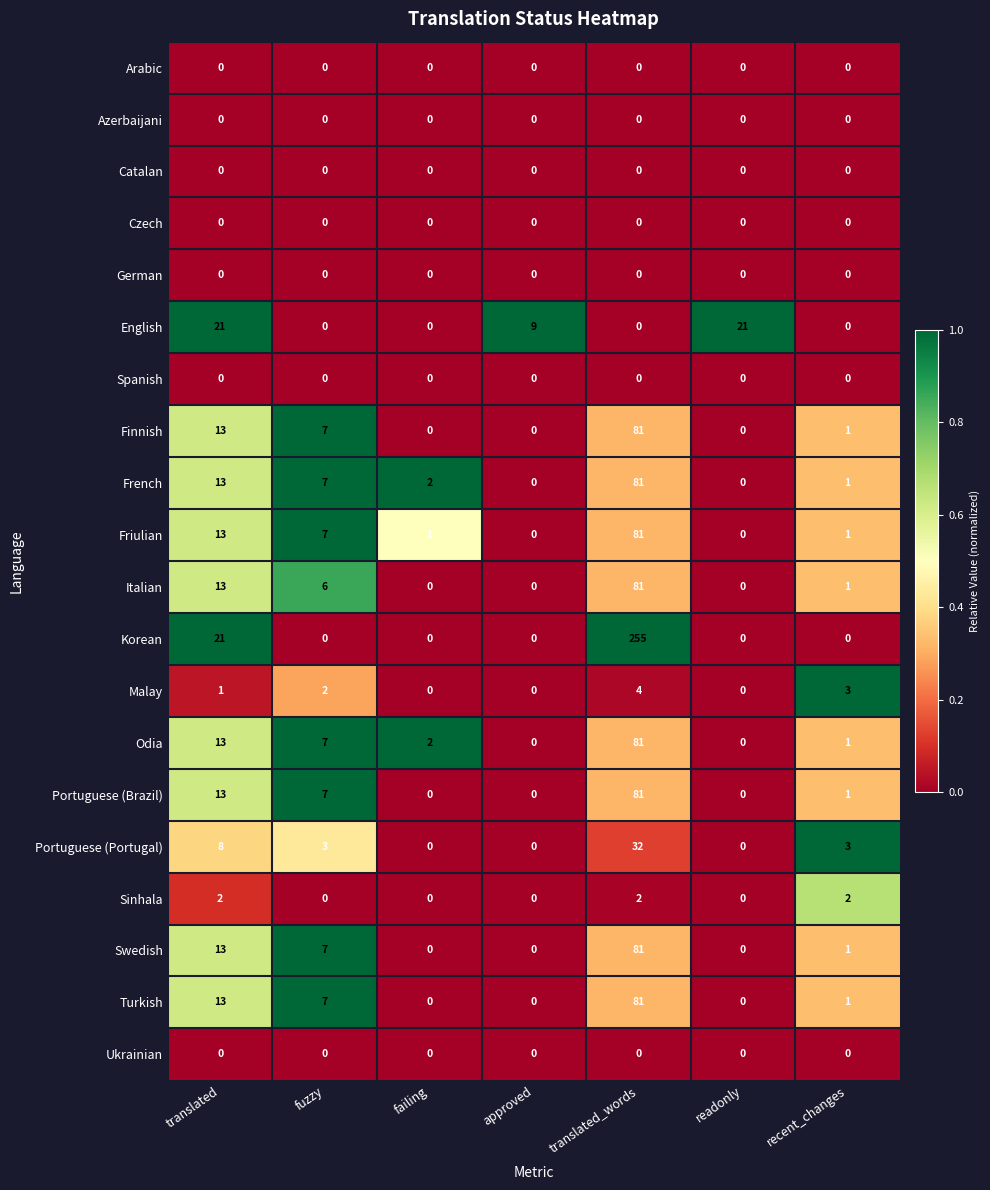

Is the value of Catalan at translated greater than the value of Odia at failing?

No